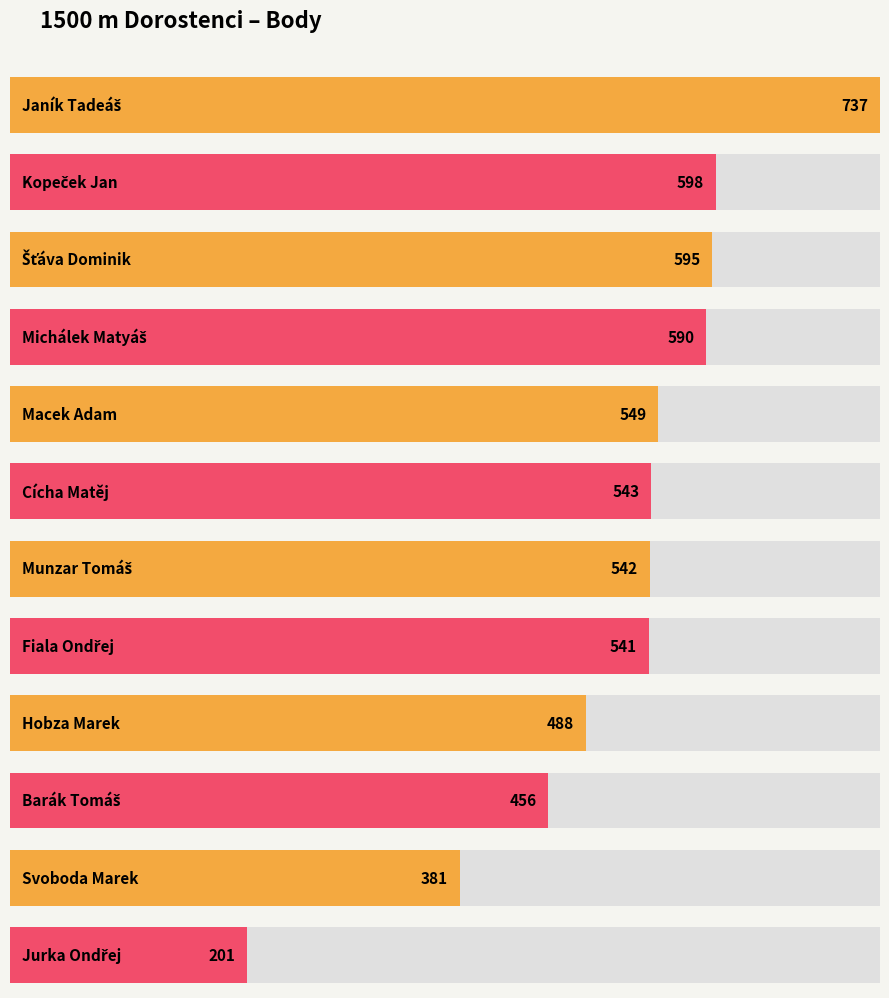

What is the approximate value at Svoboda Marek?

381